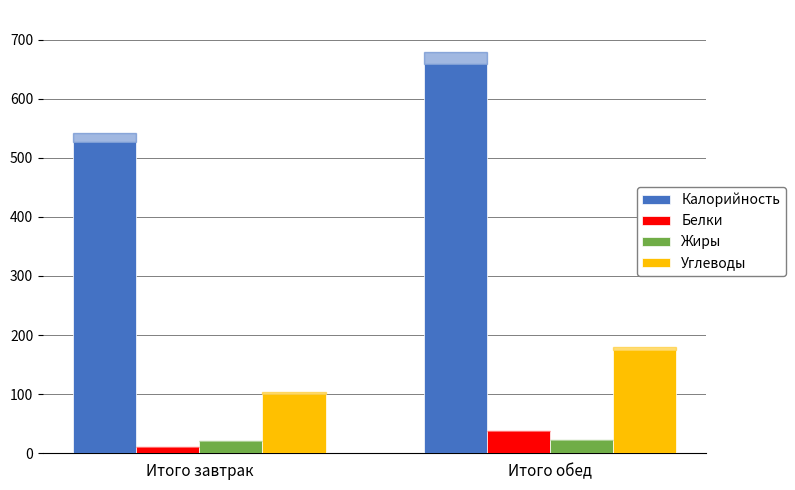

At which category is the sum across all series the highest?

Итого обед